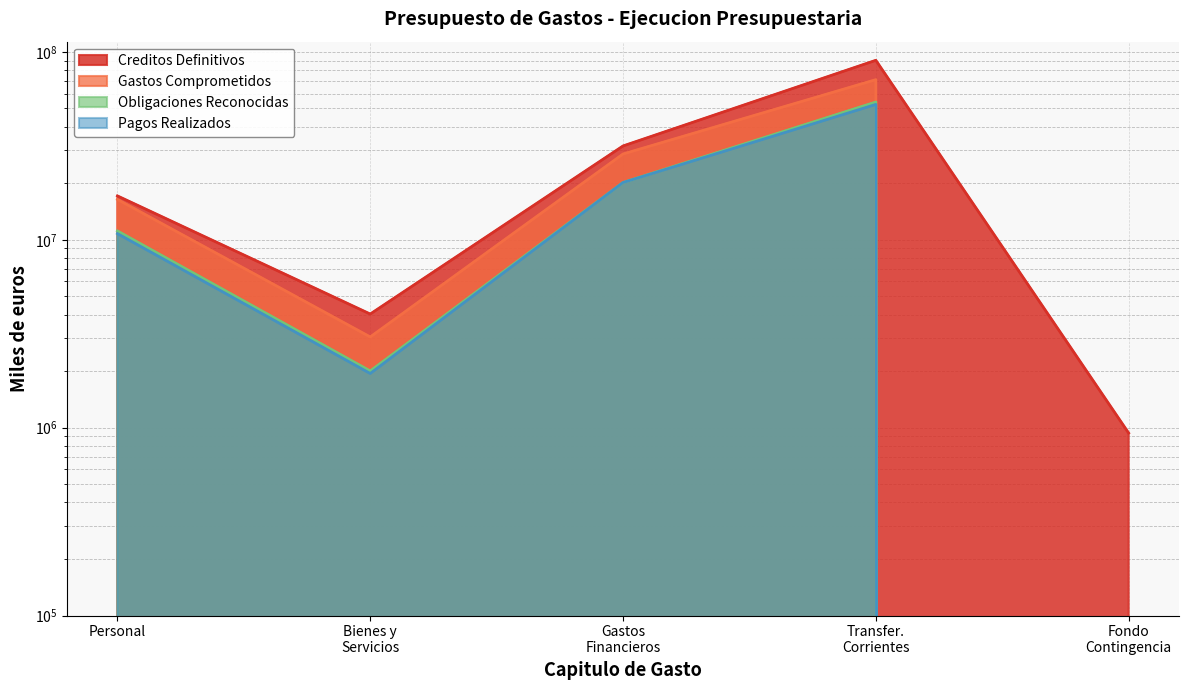

Which series has the largest total across all categories?

Creditos Definitivos